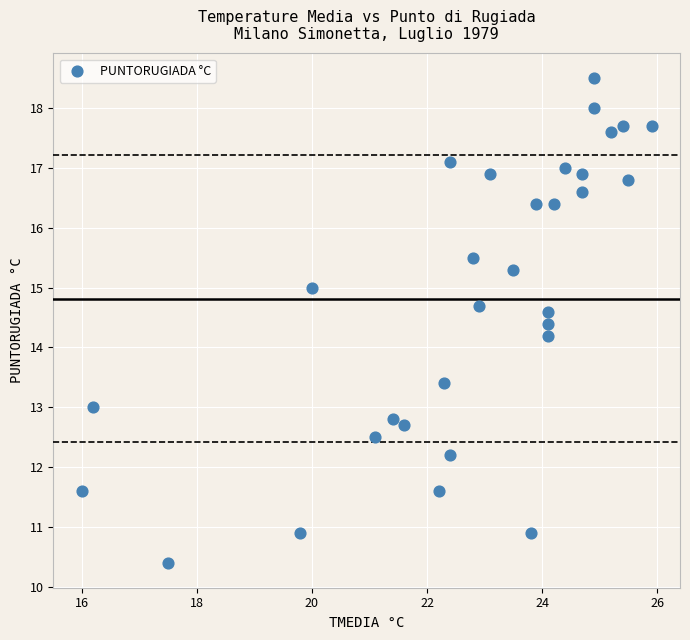

What is the range of X values (max minus min)?

9.9